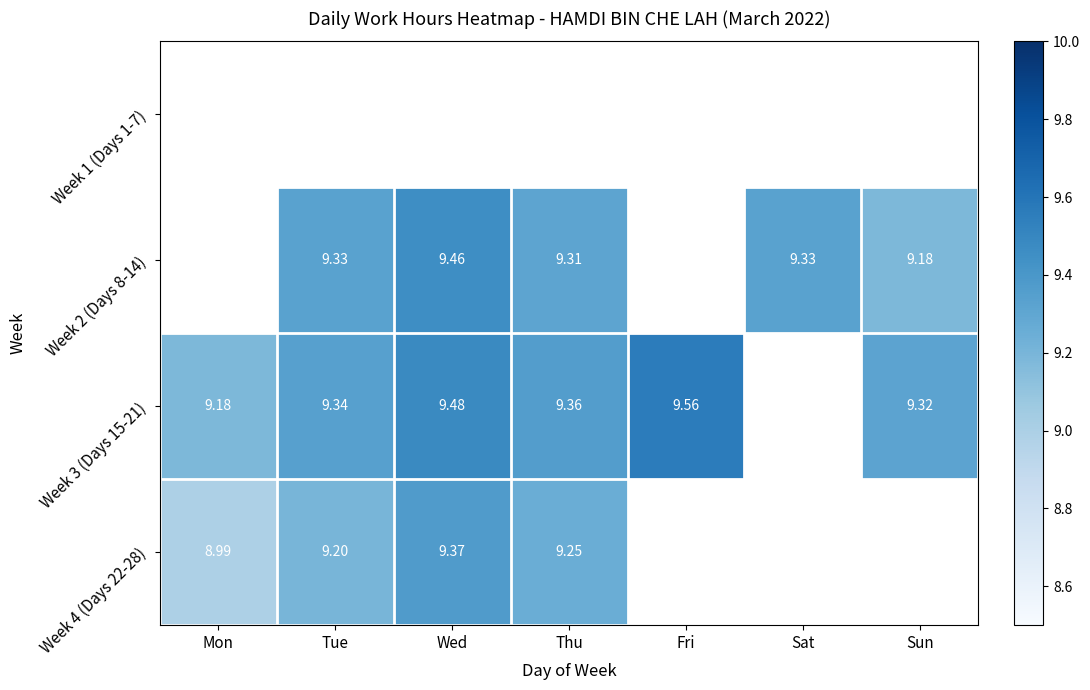

Is the value of Week 4 (Days 22-28) at Tue greater than the value of Week 2 (Days 8-14) at Sat?

No